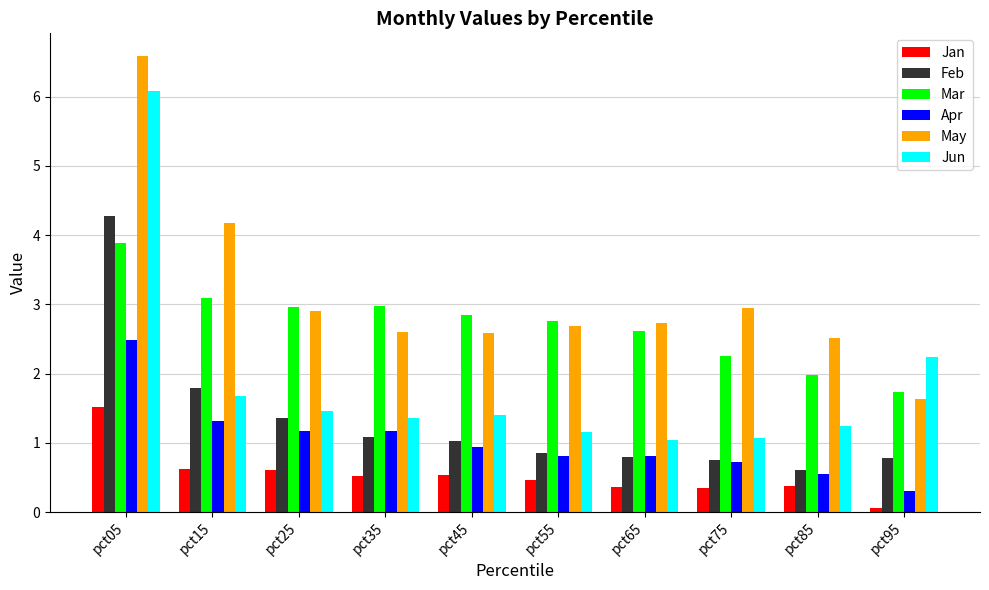

What is the difference between the maximum and second lowest values in the Jan series?

1.2